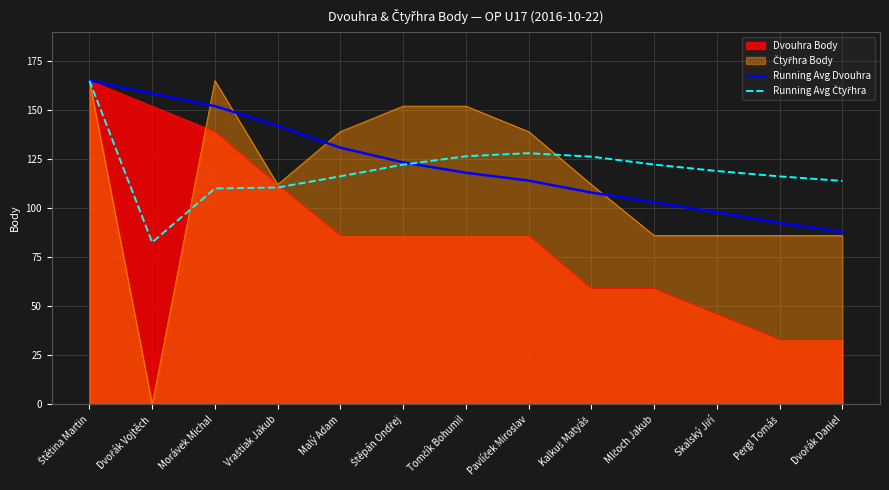

Count the number of categories in the chart.

13